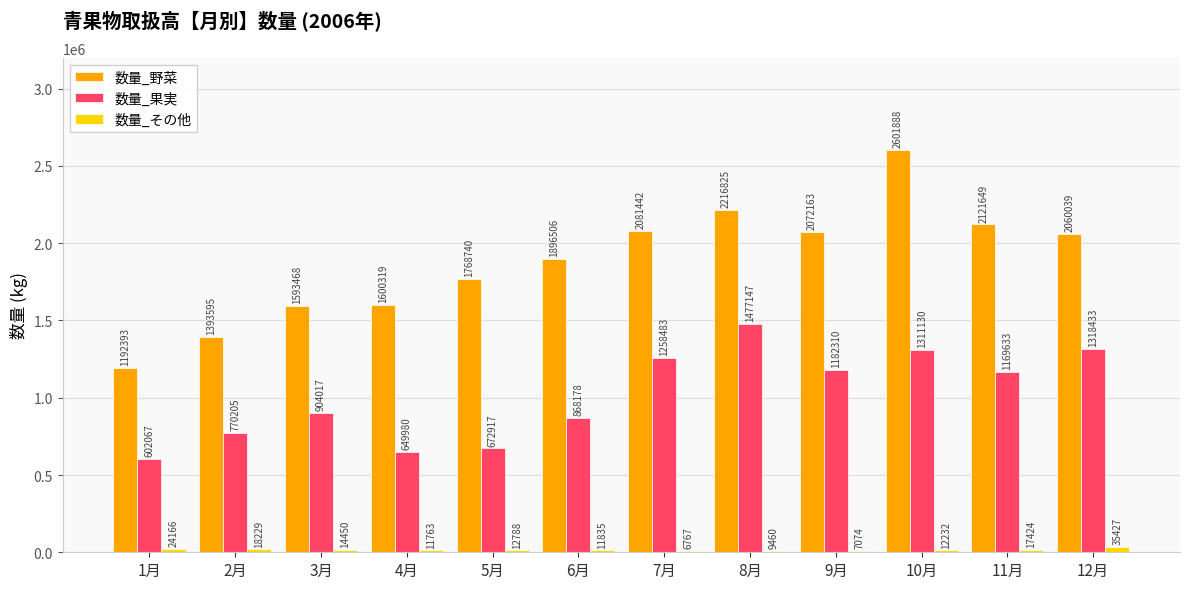

What is the highest value of the 数量_果実 series?

1477147